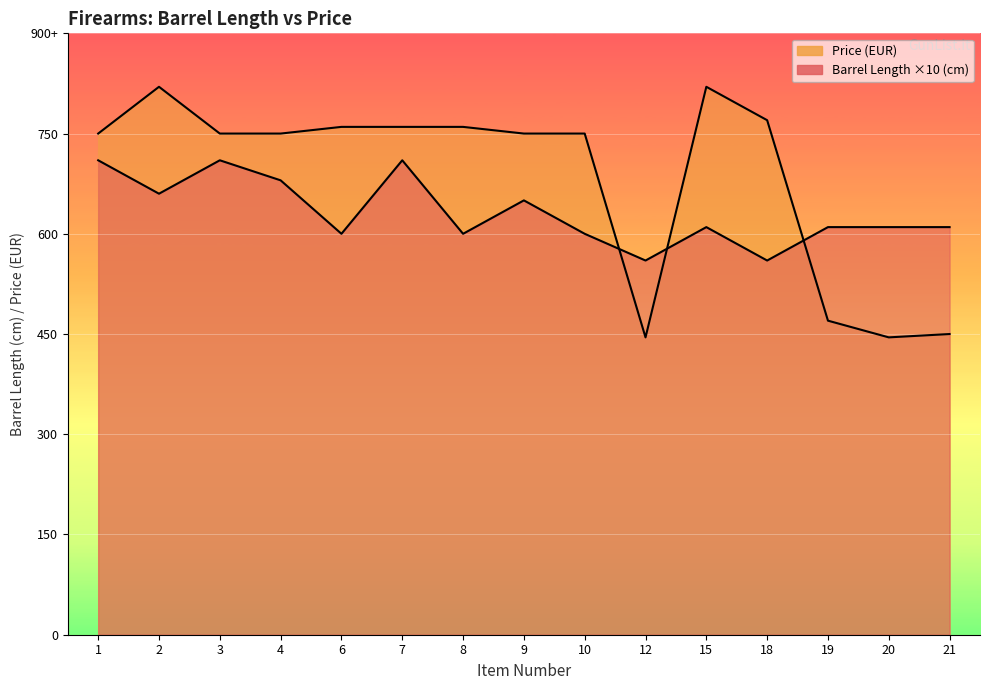

What is the average value of the Barrel Length (CANNE) series?

632